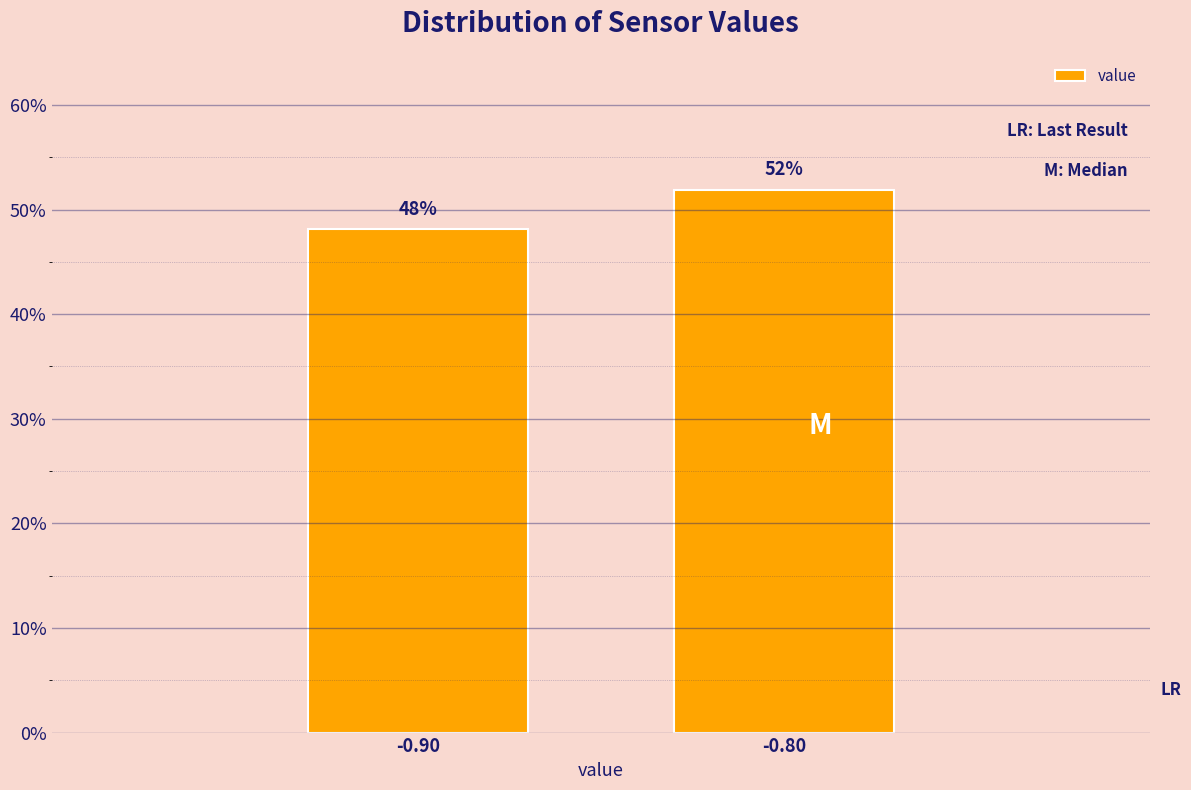

What is the approximate value at -0.90?

48.1